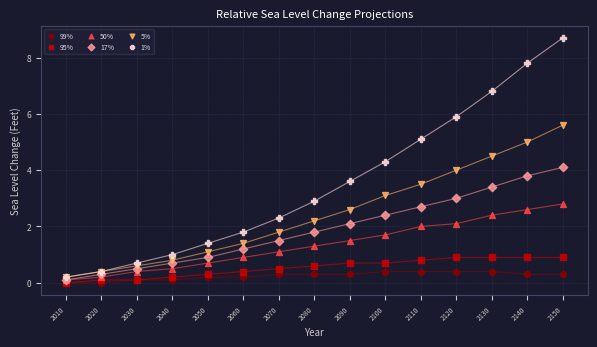

What are all the series names shown in the legend?

99%, 95%, 50%, 17%, 5%, 1%